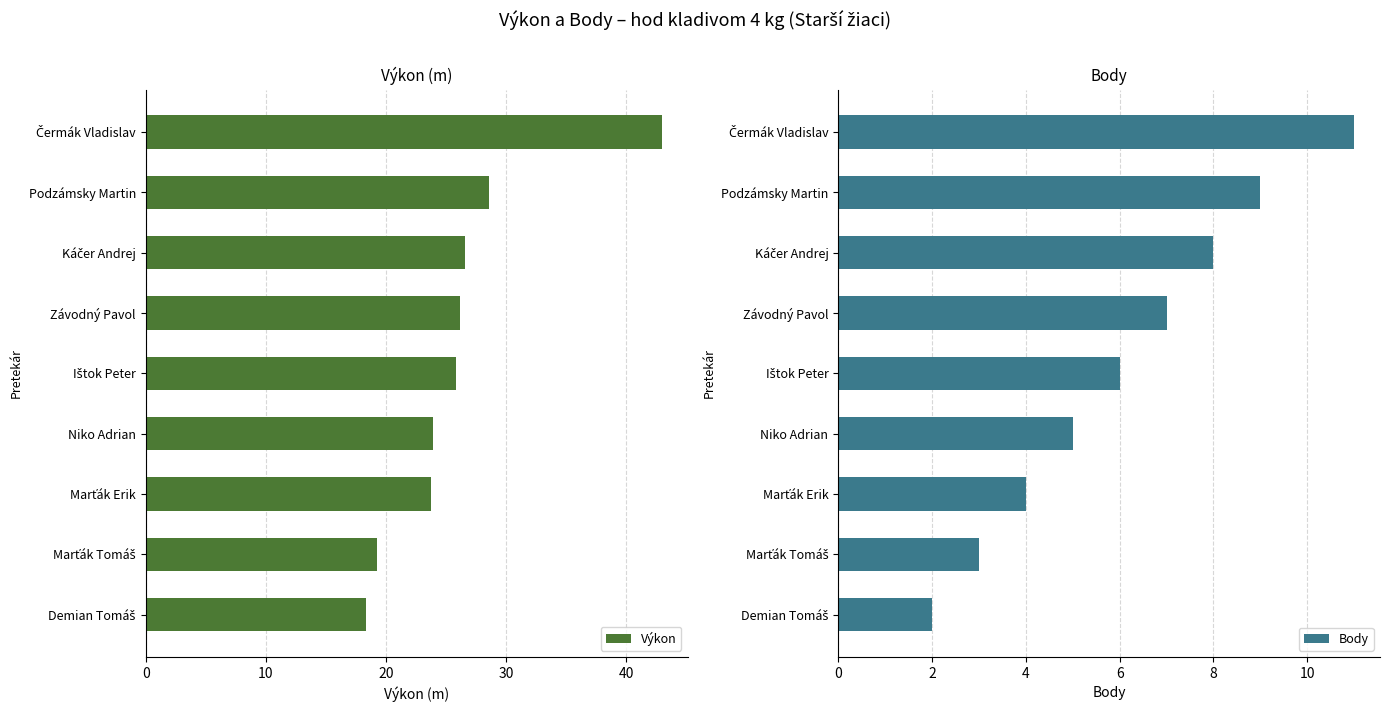

Is it true that Výkon equals 28.6 at Podzámsky Martin?

True